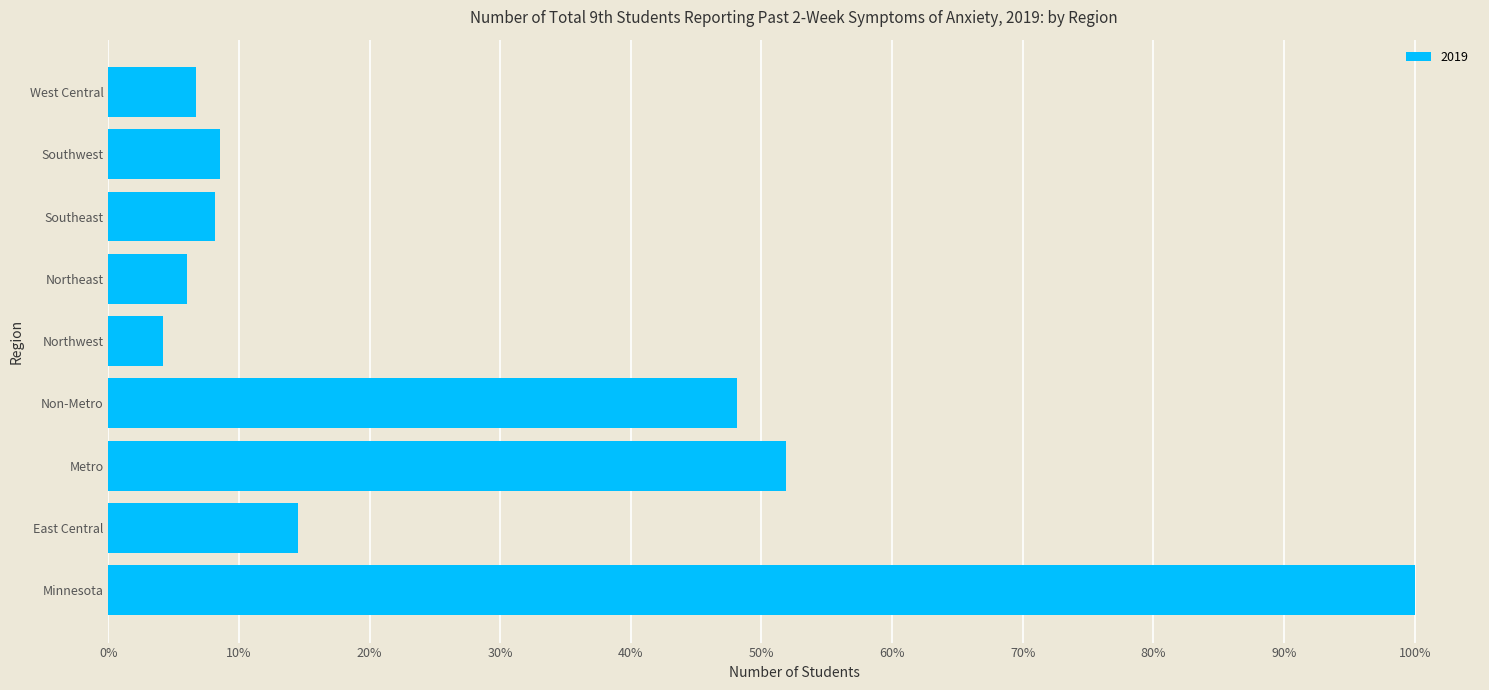

What is the difference between the second highest and minimum values?

5087